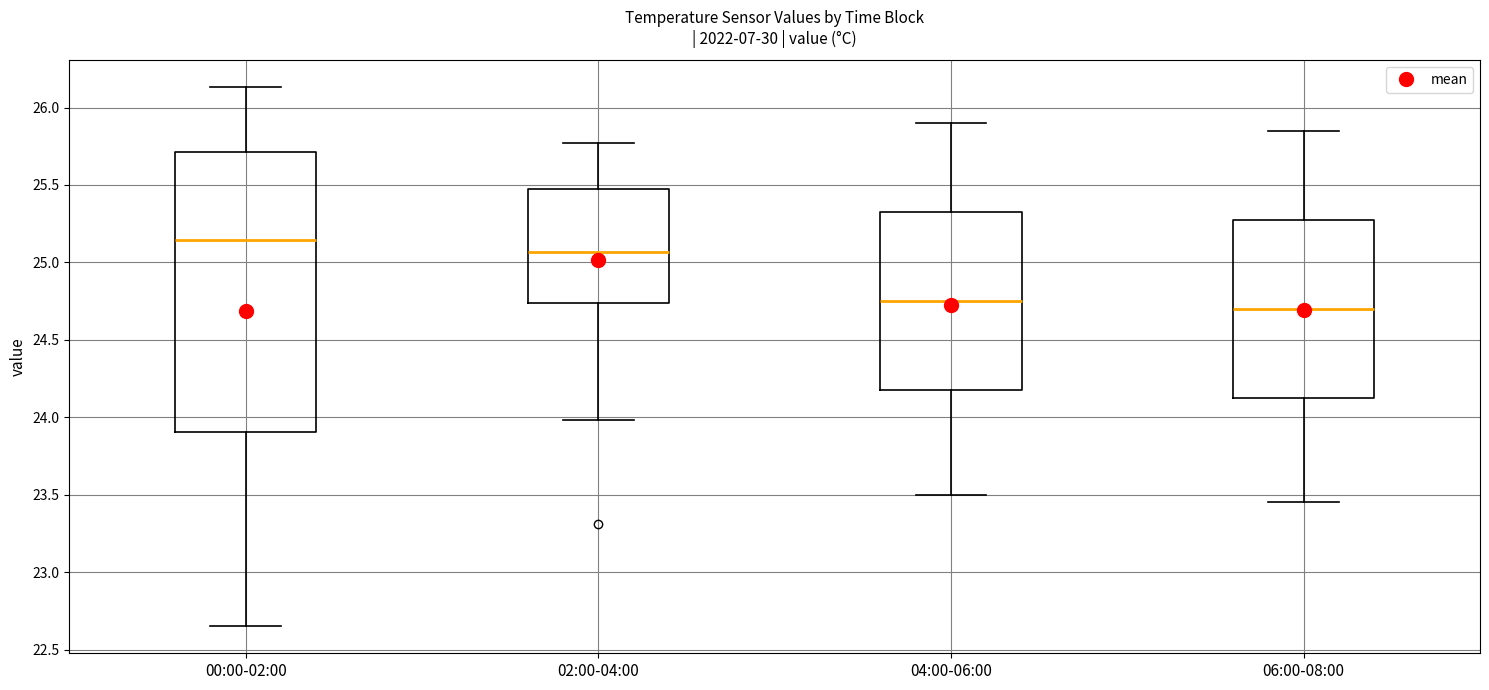

Reading left to right, transcribe this box plot: for each box, give where its median line is, the range the box spans, and where its two whiskers end, as read against the y-axis. The values are not printed on the chart, so give them approximately, as read against the axis.

00:00-02:00: median 25.15, box 23.90 to 25.70, whiskers 22.65 to 26.15
02:00-04:00: median 25.05, box 24.75 to 25.50, whiskers 24.00 to 25.75
04:00-06:00: median 24.75, box 24.20 to 25.35, whiskers 23.50 to 25.90
06:00-08:00: median 24.70, box 24.15 to 25.30, whiskers 23.45 to 25.85